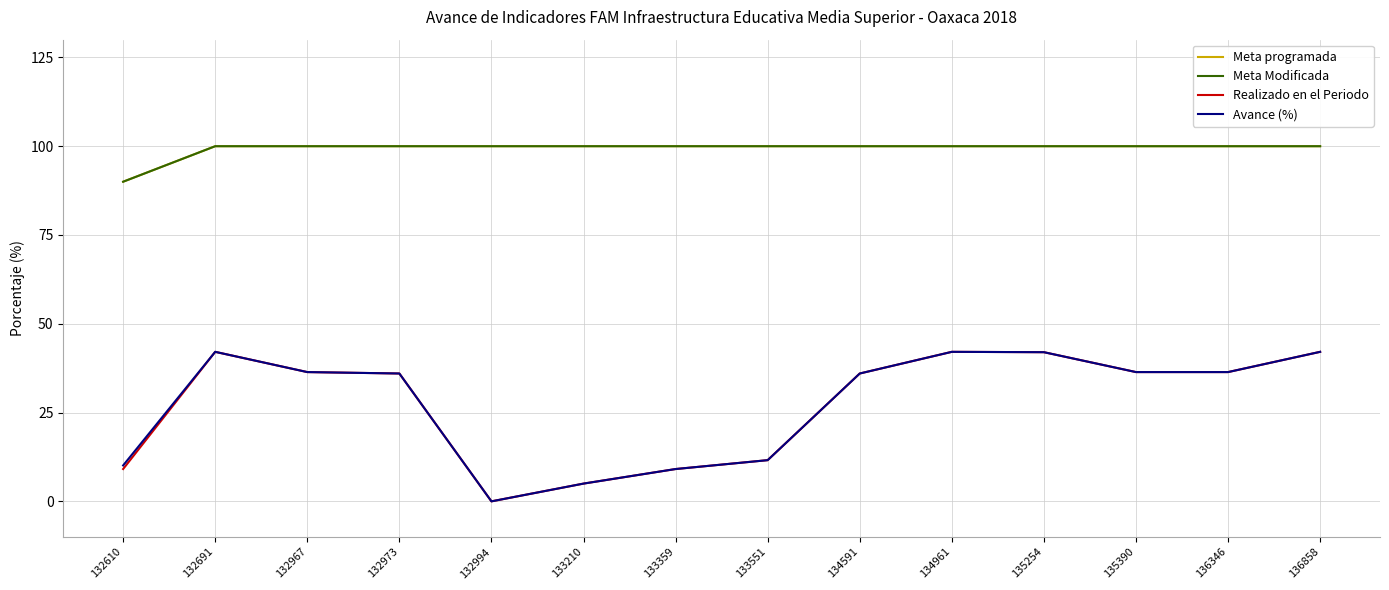

At which label does Meta programada reach its minimum?

132610